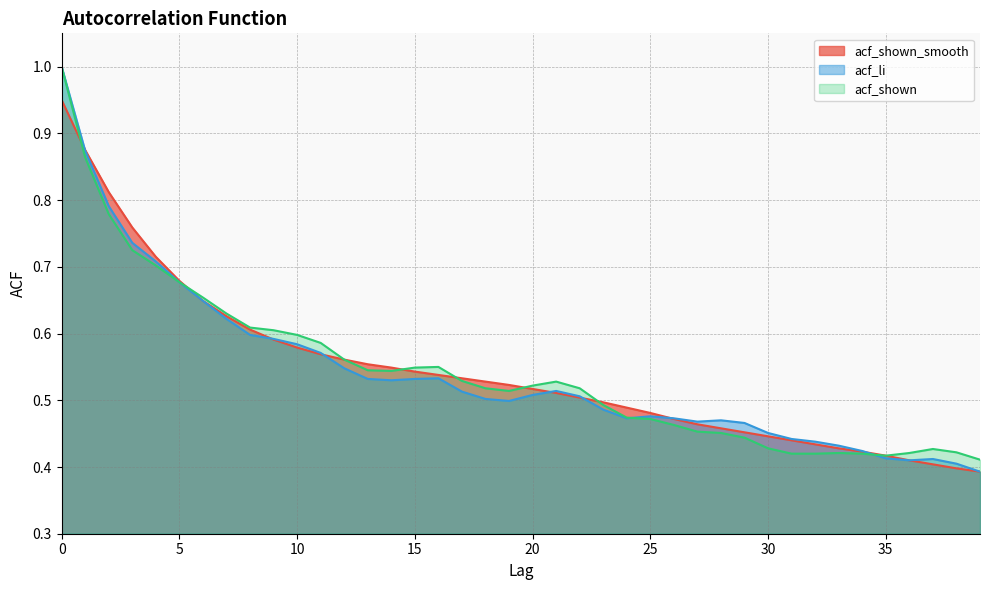

At which label is acf_shown closest to 0?

39